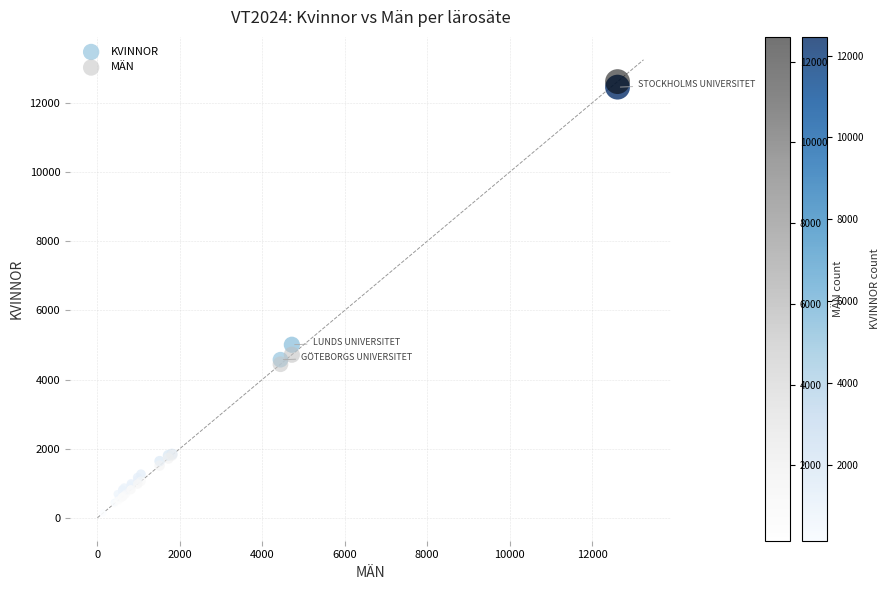

In the KVINNOR series, what Y value is closest to 6298?

5005